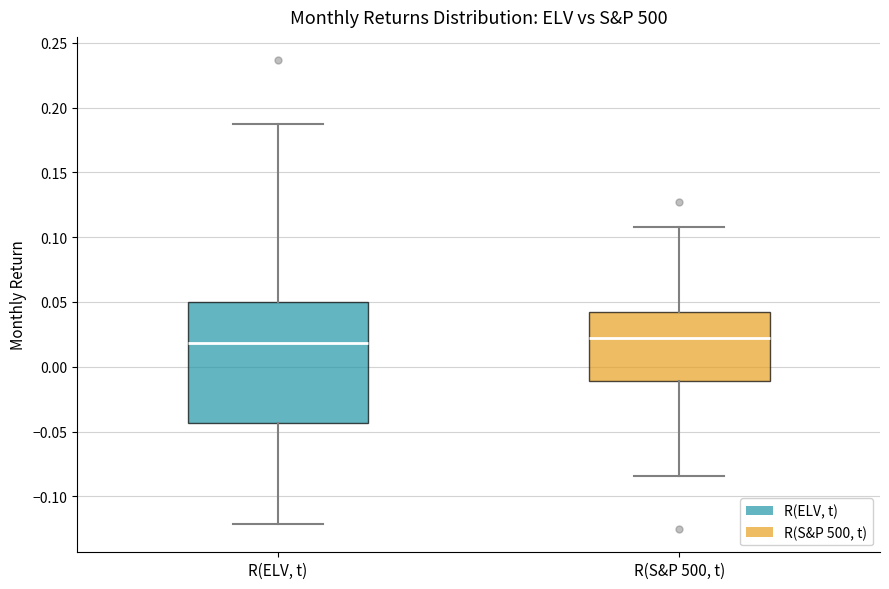

Reading left to right, read every box against the y-axis: the position of its median line, the range the box covers, and the ends of its whiskers. The values are not printed on the chart, so give them approximately, as read against the axis.

R(ELV, t): median 0.020, box -0.045 to 0.050, whiskers -0.120 to 0.190
R(S&P 500, t): median 0.020, box -0.010 to 0.040, whiskers -0.085 to 0.110